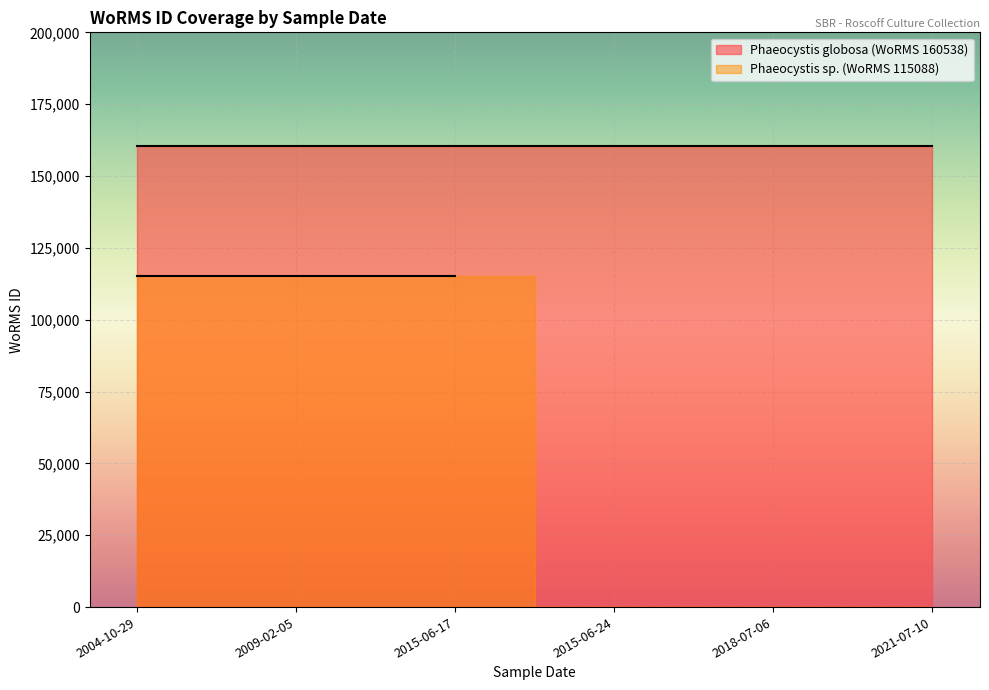

Which category has the lowest value across all series?

2015-06-24